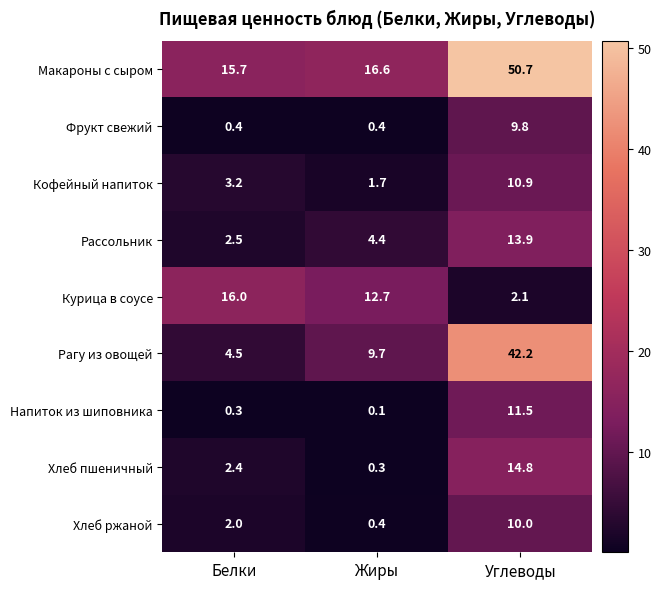

At how many categories does at least one series exceed 45?

1